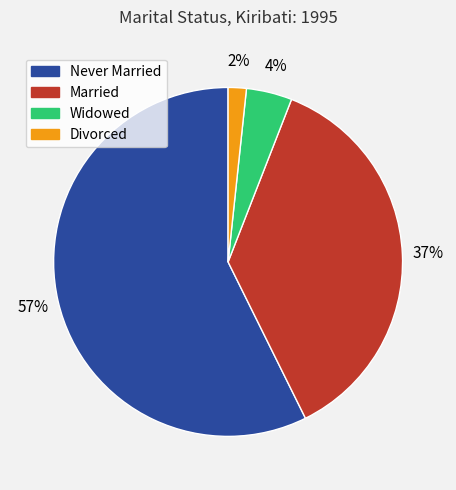

Do Divorced and Widowed together represent more than half of the pie?

No